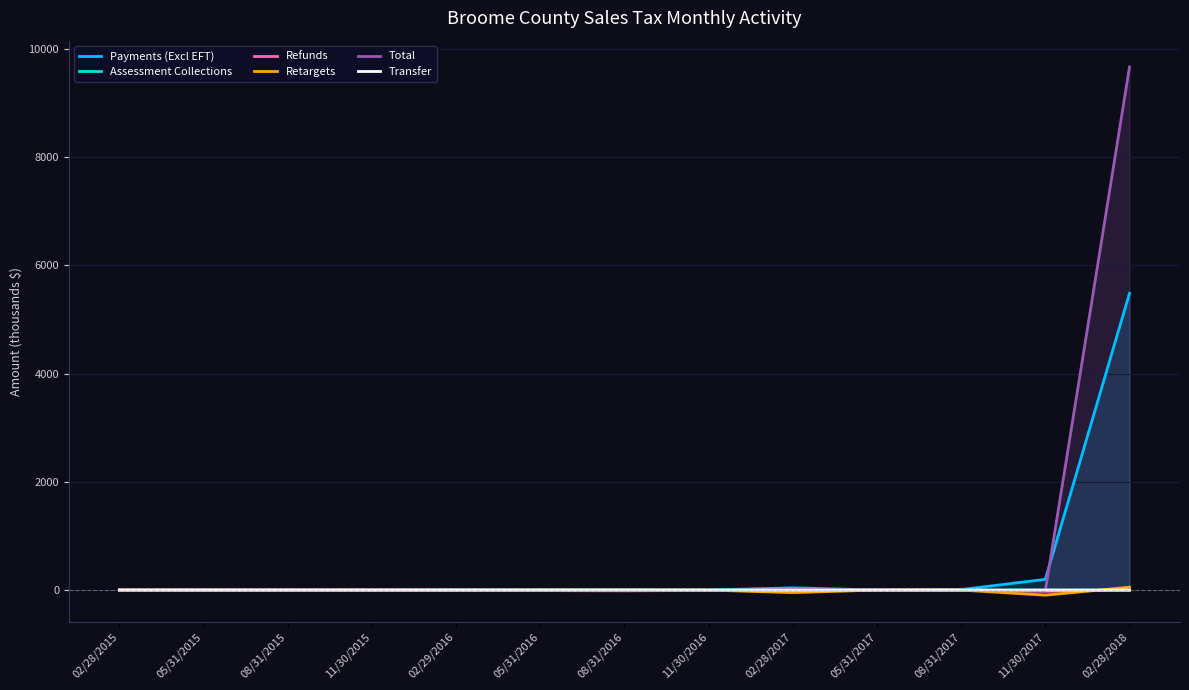

How many interior local valleys does the Refunds series have?

3